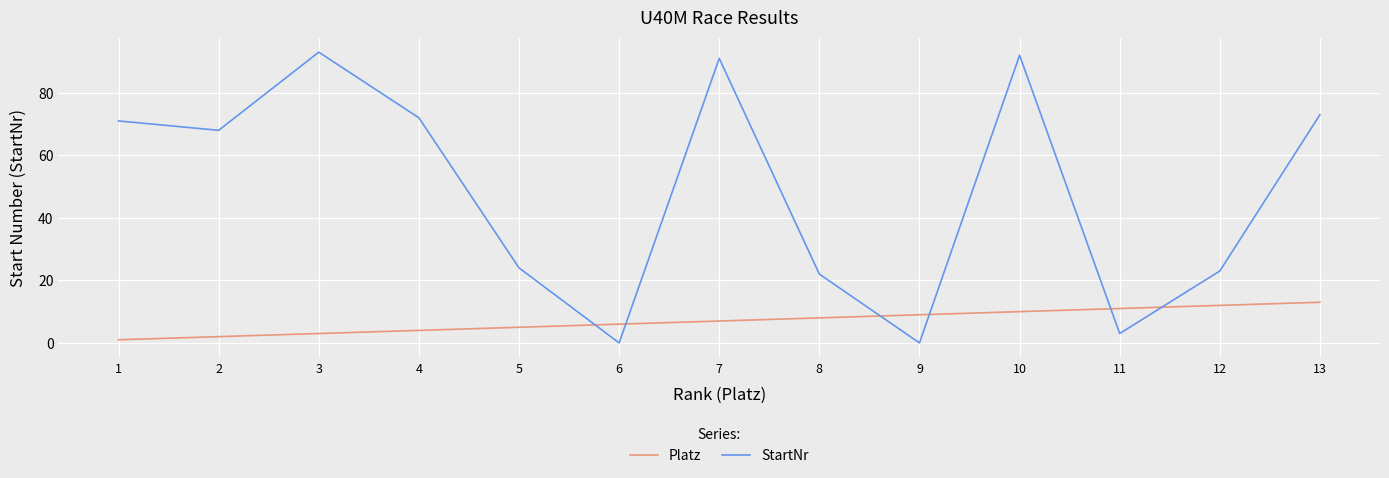

After their last crossing, which series has the higher values: StartNr or Platz?

StartNr